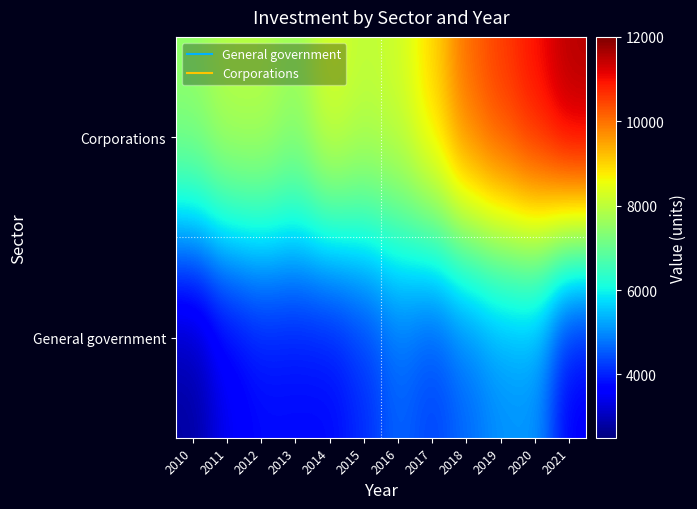

Which label corresponds to the largest value in the chart?

2021